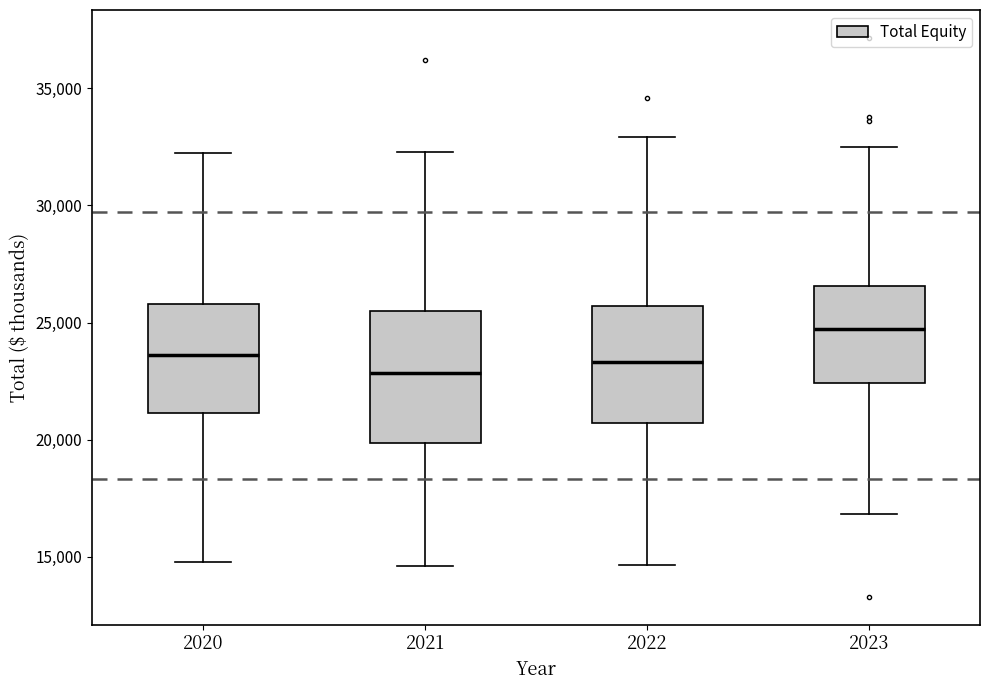

Reading left to right, read every box against the y-axis: the position of its median line, the range the box covers, and the ends of its whiskers. The values are not printed on the chart, so give them approximately, as read against the axis.

2020: median 23500, box 21000 to 26000, whiskers 15000 to 32500
2021: median 23000, box 20000 to 25500, whiskers 14500 to 32500
2022: median 23500, box 20500 to 25500, whiskers 14500 to 33000
2023: median 24500, box 22500 to 26500, whiskers 17000 to 32500